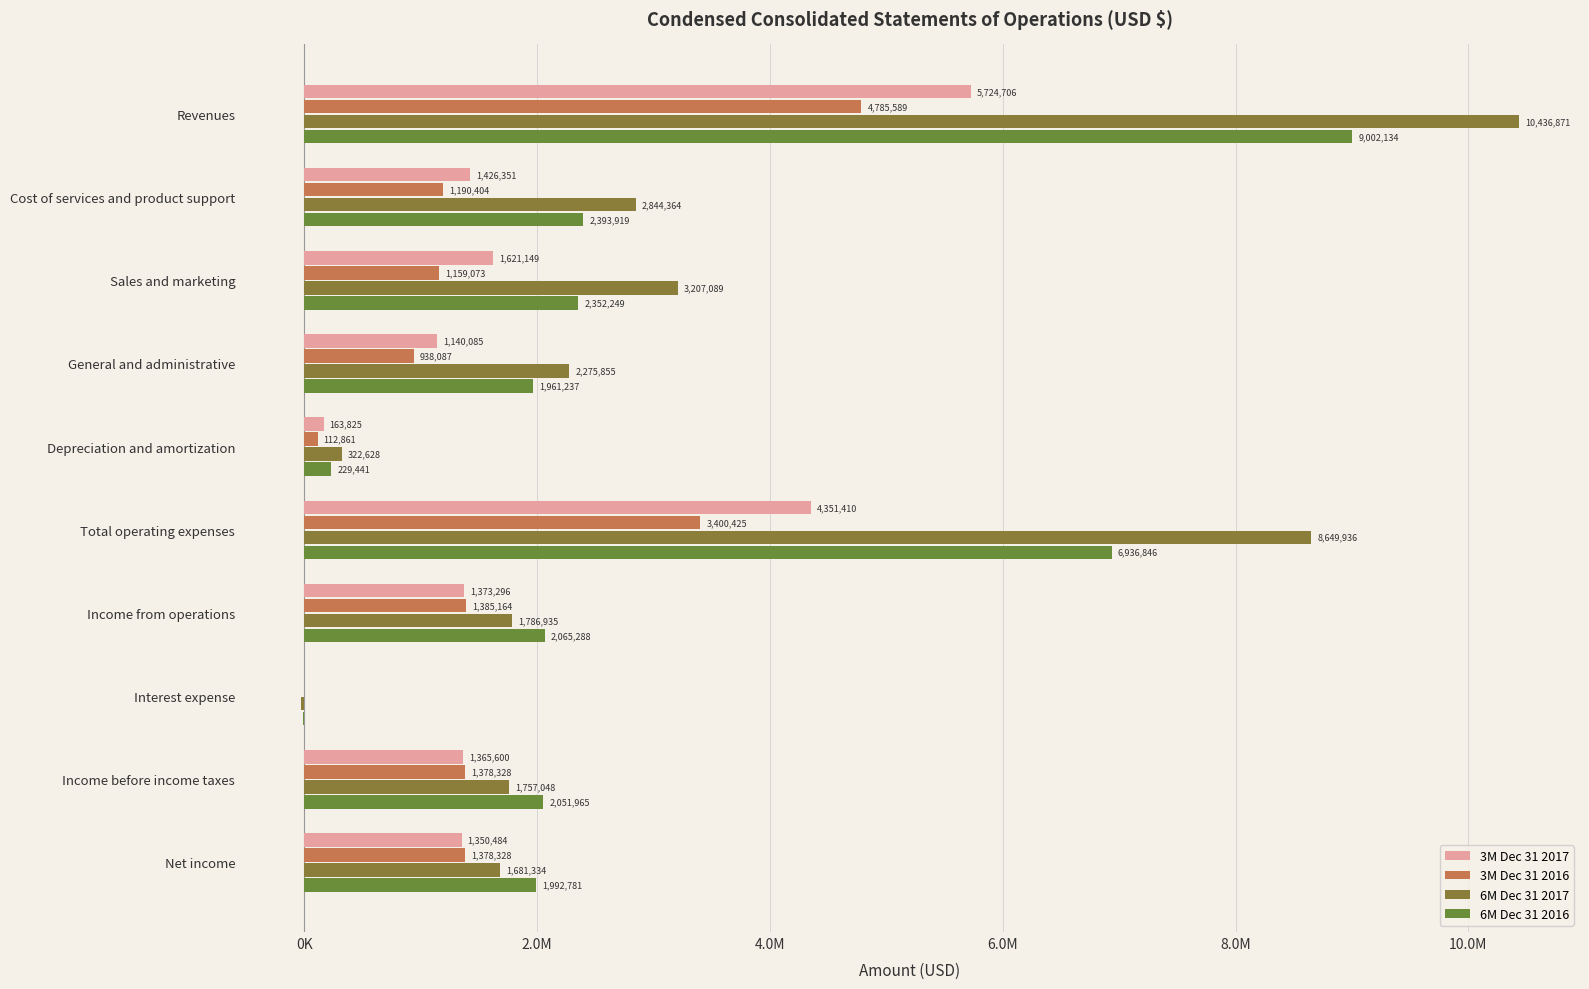

Reading left to right, what are all the values shown in this chart?

3M Dec 31 2017: 5724706	1426351	1621149	1140085	163825	4351410	1373296	-7696	1365600	1350484
3M Dec 31 2016: 4785589	1190404	1159073	938087	112861	3400425	1385164	-6836	1378328	1378328
6M Dec 31 2017: 10436871	2844364	3207089	2275855	322628	8649936	1786935	-29887	1757048	1681334
6M Dec 31 2016: 9002134	2393919	2352249	1961237	229441	6936846	2065288	-13323	2051965	1992781